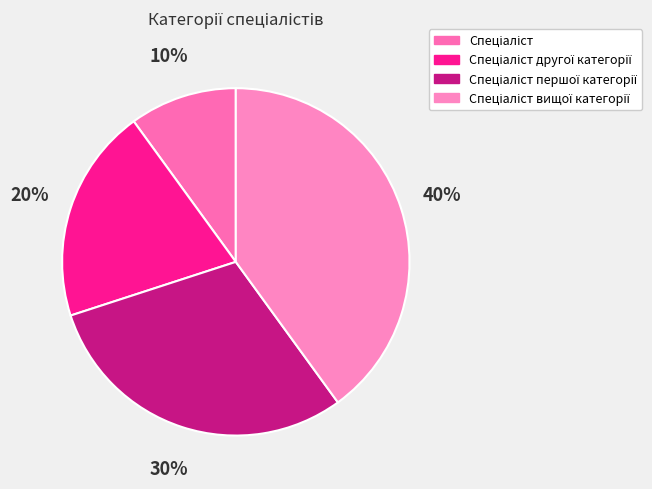

Is there a majority slice in this chart?

No